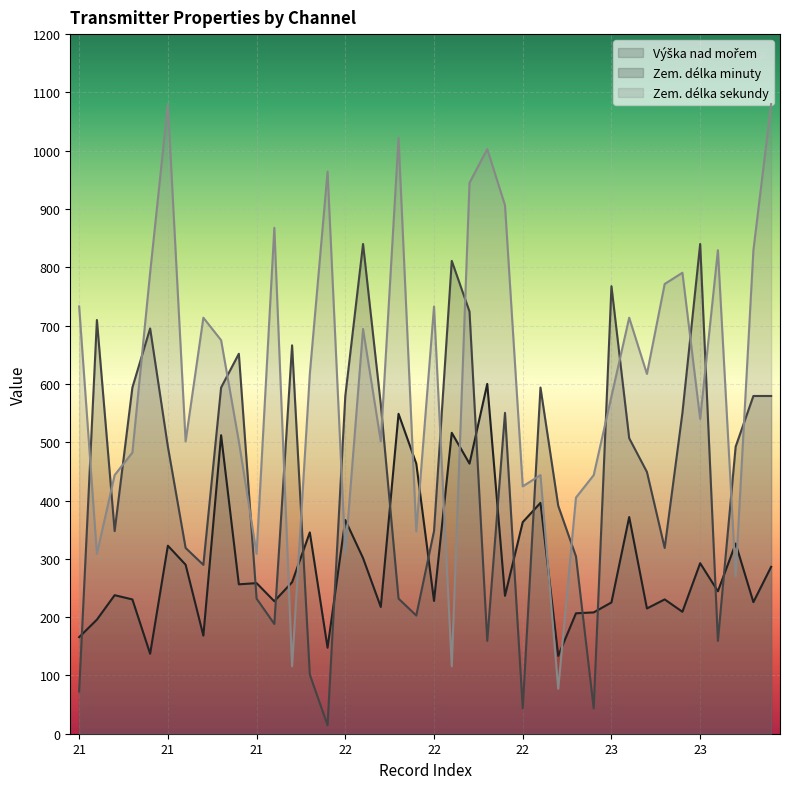

Does the chart display data point markers on the line(s)?

No